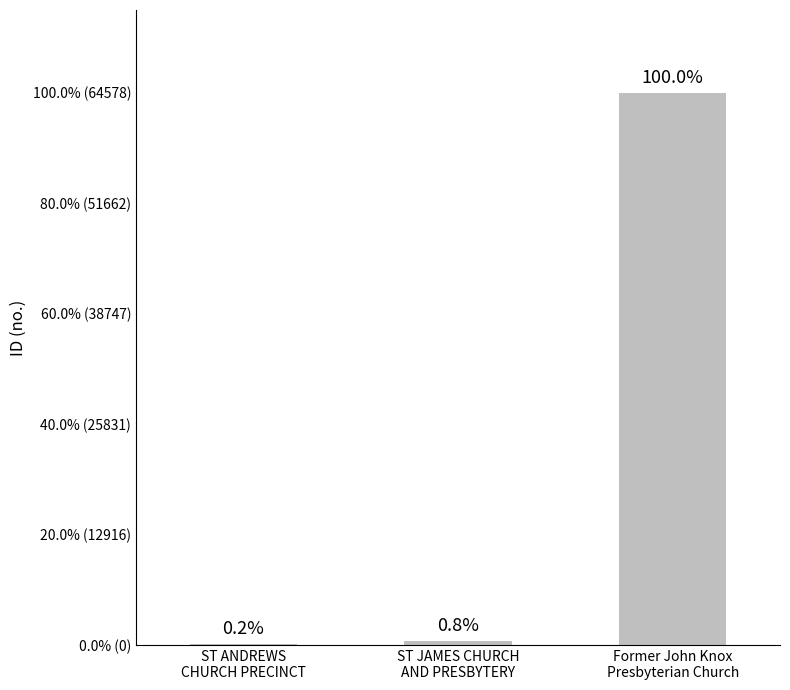

What is the minimum value shown in the chart?

160